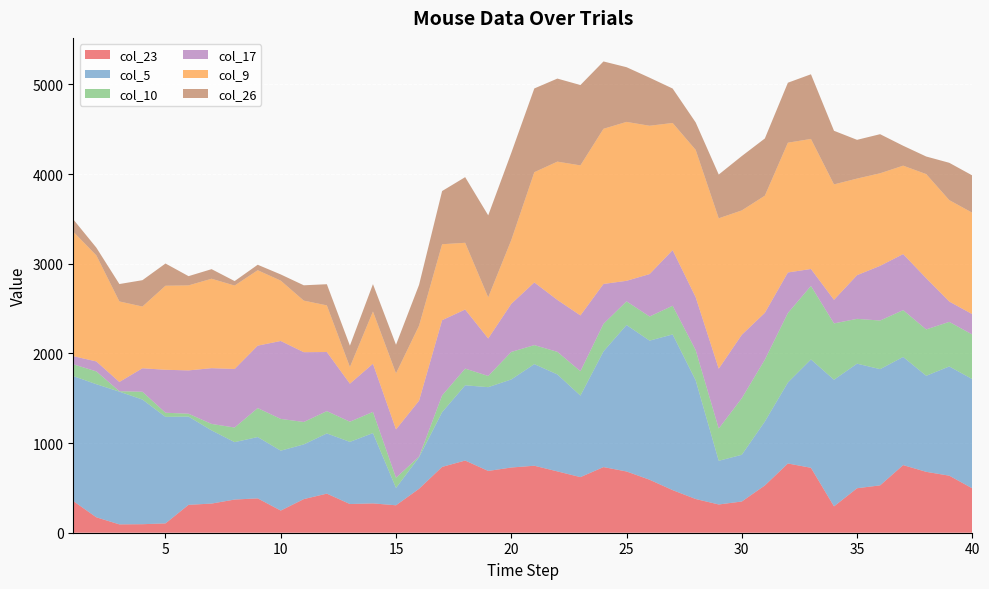

Reading left to right, what are all the values shown in this chart?

col_23: 1=353	2=172	3=93	4=95	5=104	6=311	7=325	8=370	9=383	10=247	11=375	12=436	13=320	14=327	15=306	16=490	17=734	18=805	19=689	20=727	21=747	22=684	23=620	24=732	25=683	26=591	27=475	28=376	29=315	30=348	31=527	32=772	33=724	34=294	35=496	36=528	37=754	38=679	39=636	40=495
col_5: 1=1394	2=1484	3=1480	4=1390	5=1188	6=984	7=816	8=640	9=684	10=668	11=610	12=671	13=693	14=784	15=193	16=352	17=610	18=839	19=934	20=982	21=1133	22=1081	23=909	24=1290	25=1633	26=1551	27=1736	28=1323	29=487	30=521	31=713	32=903	33=1208	34=1412	35=1389	36=1296	37=1206	38=1071	39=1218	40=1218
col_10: 1=131	2=143	3=5	4=87	5=46	6=32	7=72	8=163	9=323	10=354	11=250	12=249	13=225	14=236	15=114	16=7	17=187	18=186	19=125	20=307	21=212	22=252	23=272	24=307	25=264	26=269	27=320	28=337	29=360	30=631	31=690	32=775	33=820	34=628	35=500	36=542	37=522	38=517	39=497	40=497
col_17: 1=91	2=111	3=103	4=262	5=479	6=483	7=622	8=653	9=696	10=869	11=778	12=659	13=424	14=537	15=539	16=623	17=839	18=659	19=418	20=536	21=699	22=579	23=622	24=445	25=229	26=473	27=620	28=590	29=667	30=707	31=522	32=452	33=189	34=263	35=487	36=610	37=625	38=571	39=227	40=227
col_9: 1=1387	2=1183	3=898	4=688	5=937	6=948	7=997	8=930	9=841	10=673	11=575	12=520	13=186	14=583	15=625	16=837	17=847	18=744	19=459	20=711	21=1229	22=1542	23=1673	24=1730	25=1772	26=1654	27=1418	28=1643	29=1677	30=1387	31=1306	32=1447	33=1450	34=1287	35=1077	36=1032	37=986	38=1161	39=1131	40=1131
col_26: 1=138	2=86	3=194	4=294	5=248	6=103	7=107	8=50	9=61	10=69	11=171	12=236	13=238	14=305	15=319	16=455	17=593	18=732	19=914	20=972	21=934	22=926	23=896	24=751	25=610	26=536	27=384	28=306	29=488	30=606	31=638	32=669	33=721	34=598	35=432	36=436	37=222	38=196	39=416	40=416